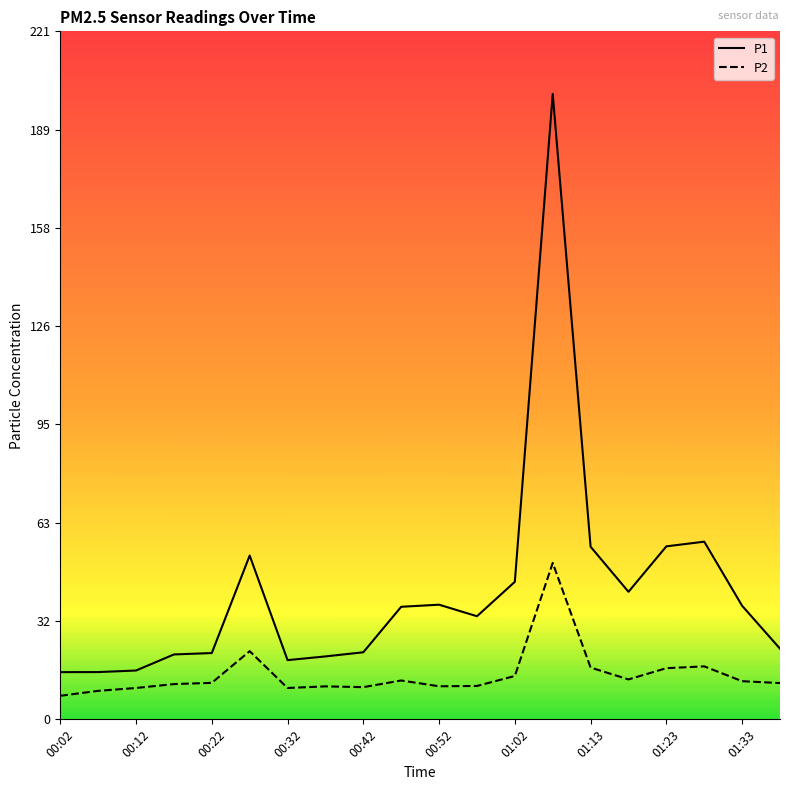

True or false: P2 and P1 intersect in this chart.

False